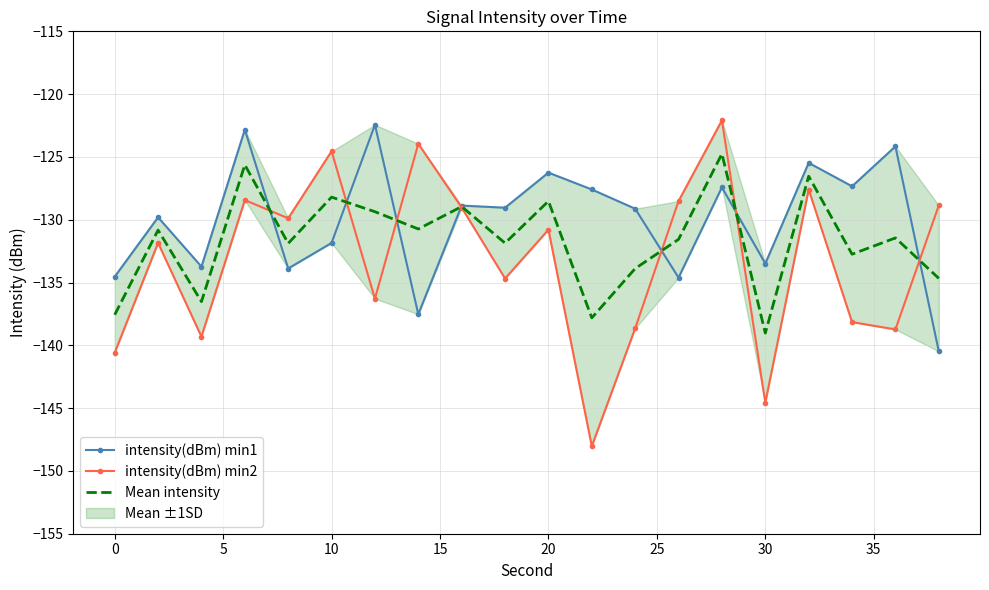

At which label does Mean intensity reach its minimum?

30